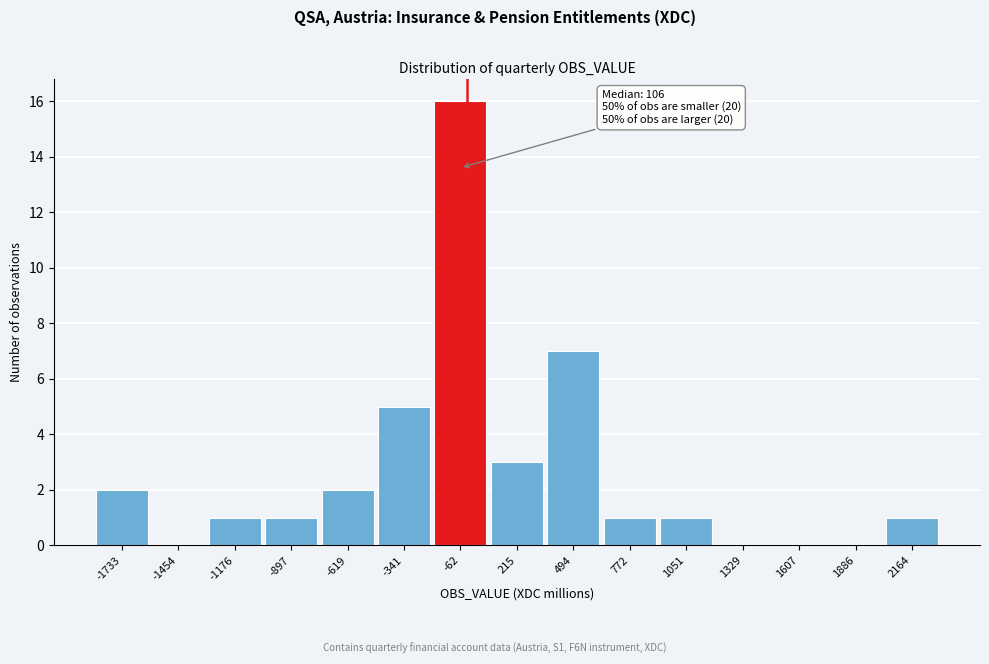

Reading left to right, list all the values displayed in this chart.

-1733=2	-1454=0	-1176=1	-897=1	-619=2	-341=5	-62=16	215=3	494=7	772=1	1051=1	1329=0	1607=0	1886=0	2164=1